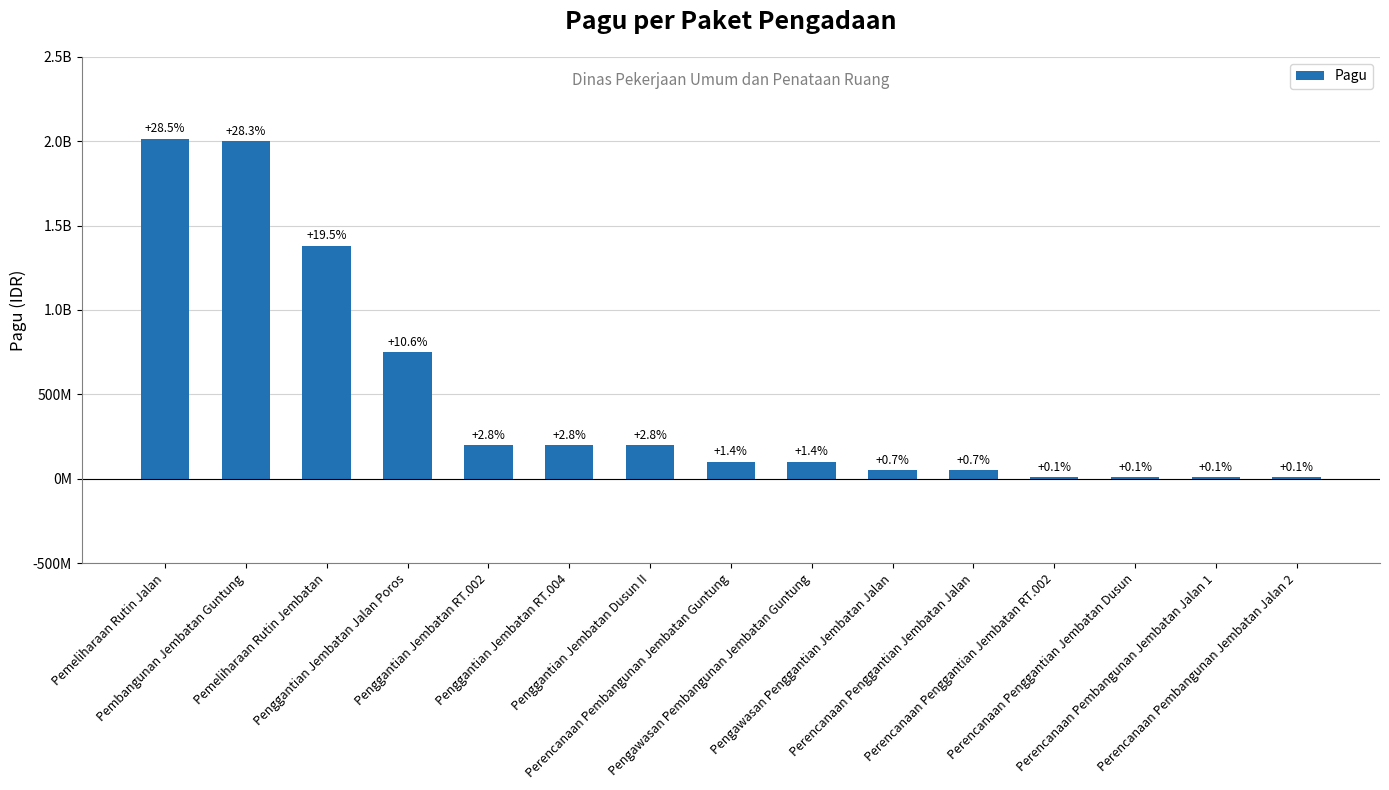

At which label does the data first exceed 100000000?

Pemeliharaan Rutin Jalan